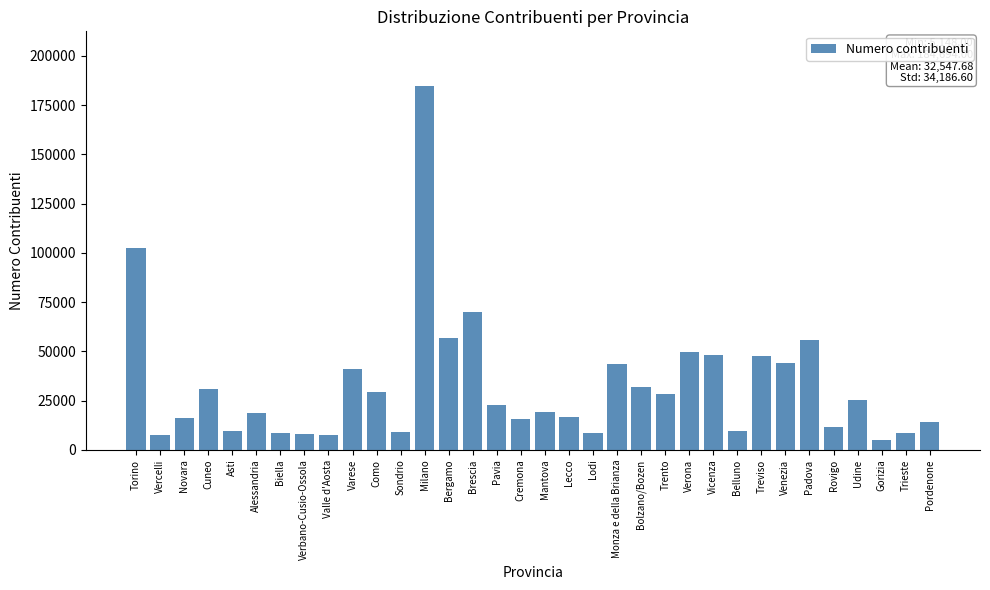

Between Como and Bergamo, which is larger?

Bergamo